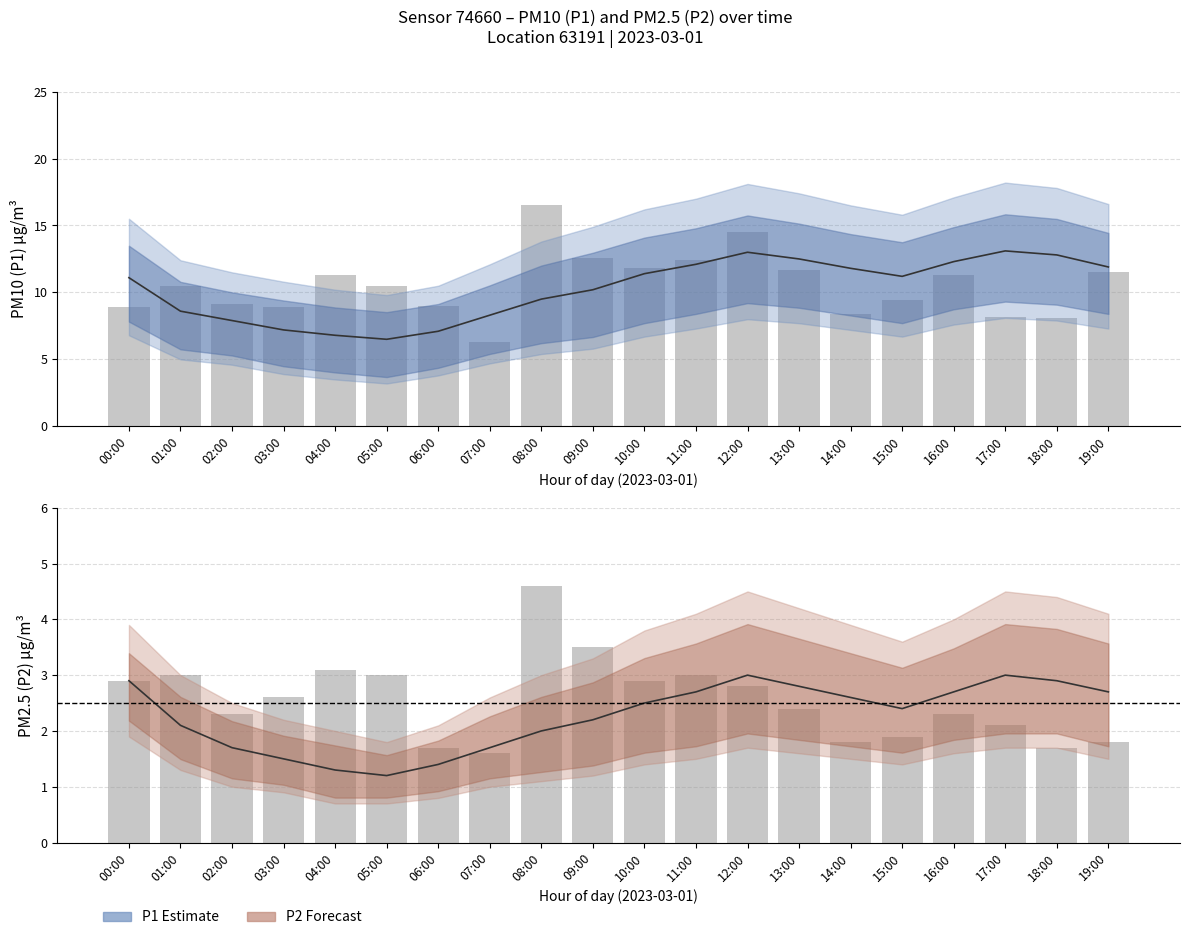

Which series has the largest total across all categories?

P1_upper